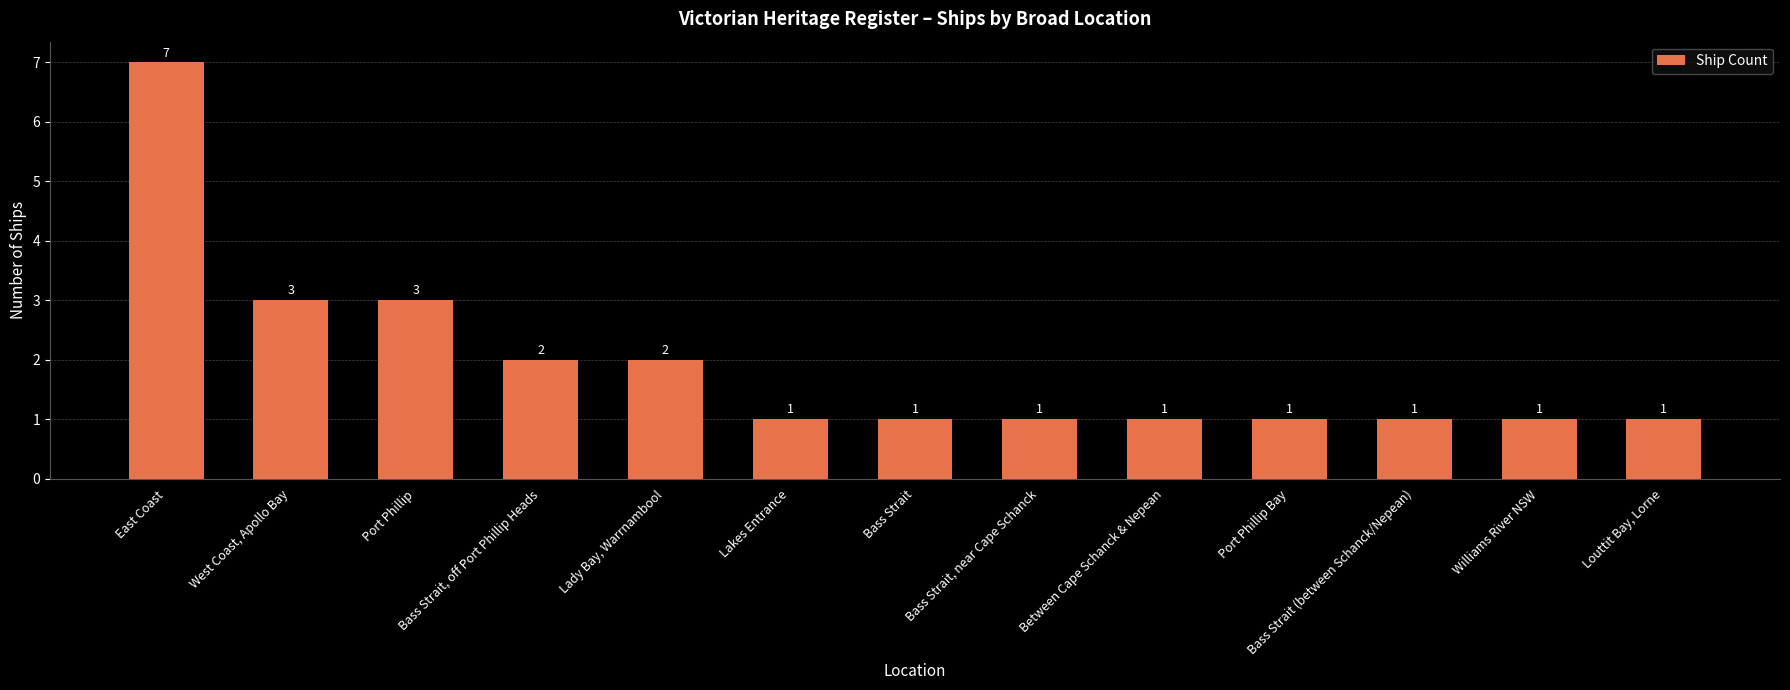

Are the bars grouped side by side (vs. stacked)?

No